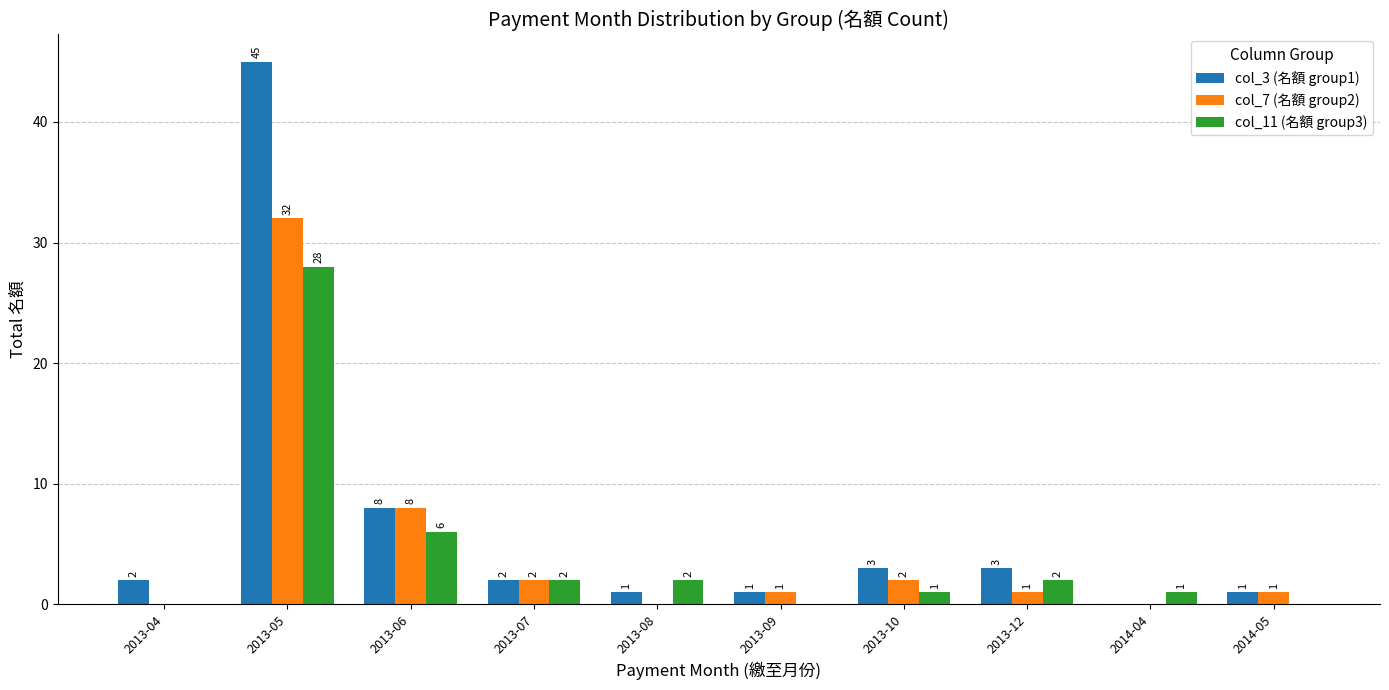

Where is col_7 (名額 group2) nearest to the value 16?

2013-06